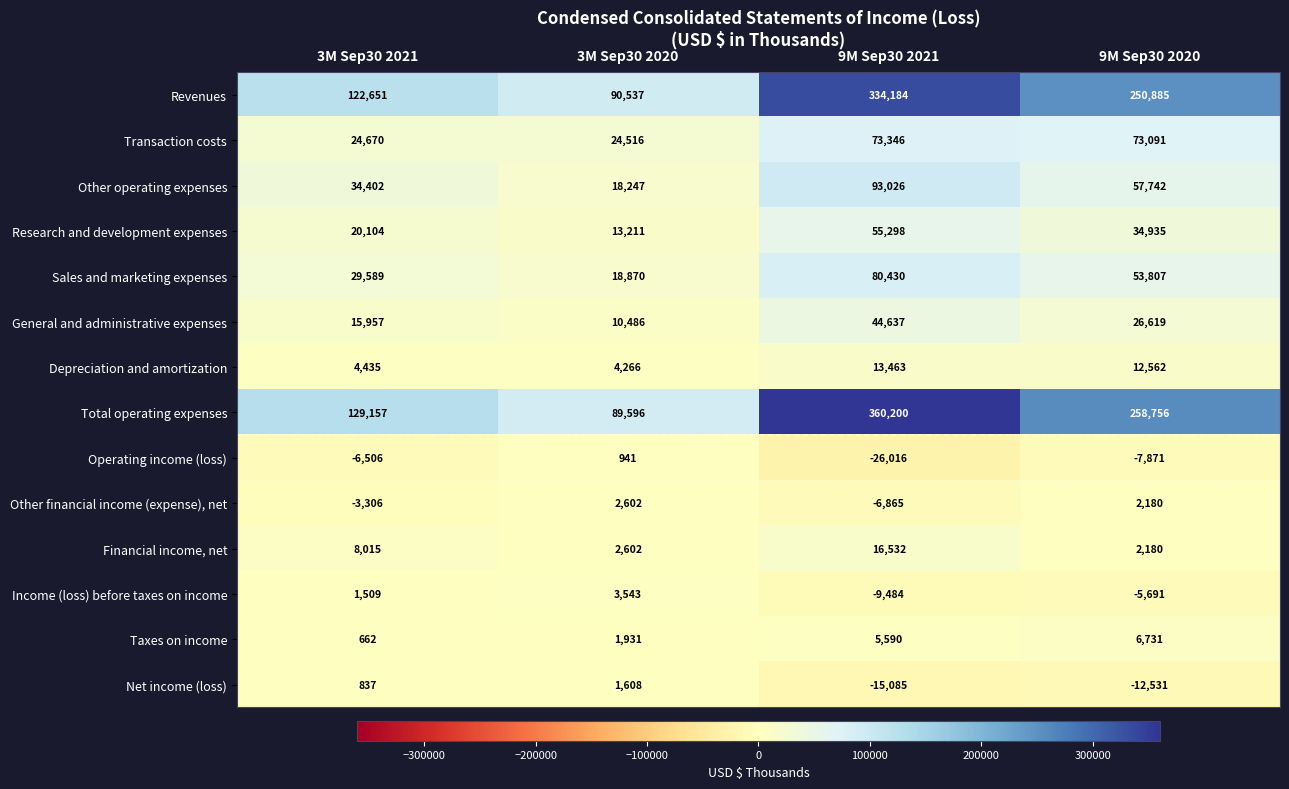

List the series in order of their peak value, highest first.

Total operating expenses, Revenues, Other operating expenses, Sales and marketing expenses, Transaction costs, Research and development expenses, General and administrative expenses, Financial income, net, Depreciation and amortization, Taxes on income, Income (loss) before taxes on income, Other financial income (expense), net, Net income (loss), Operating income (loss)